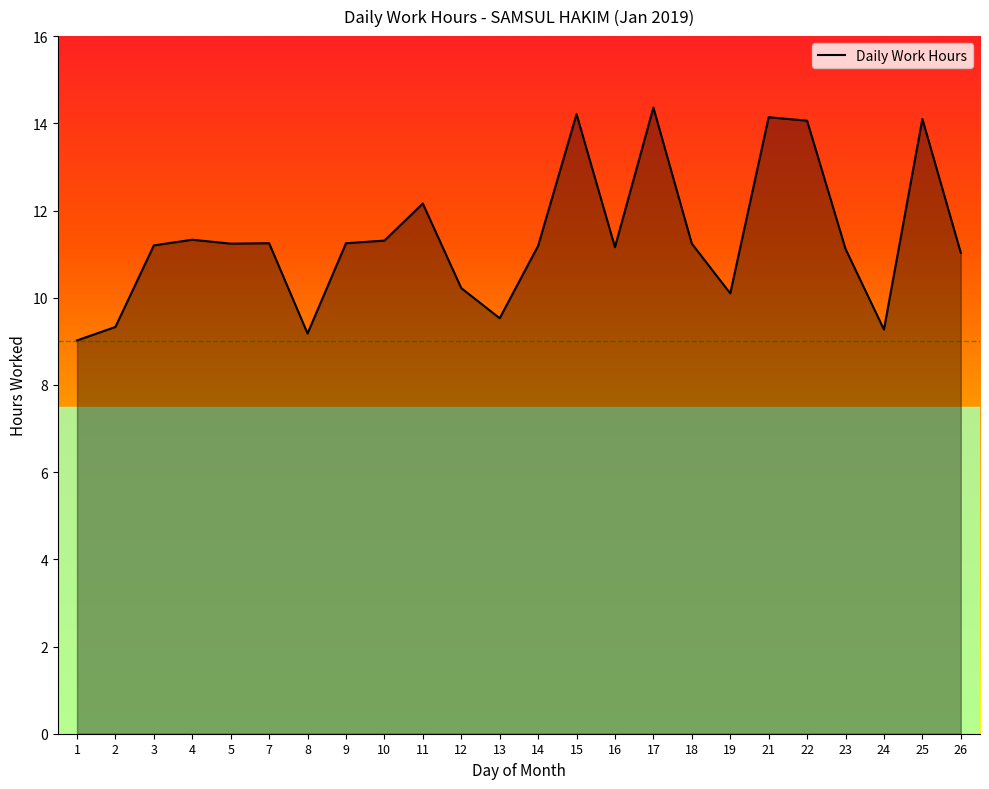

What is the change in value from 4 to 15?

+2.9